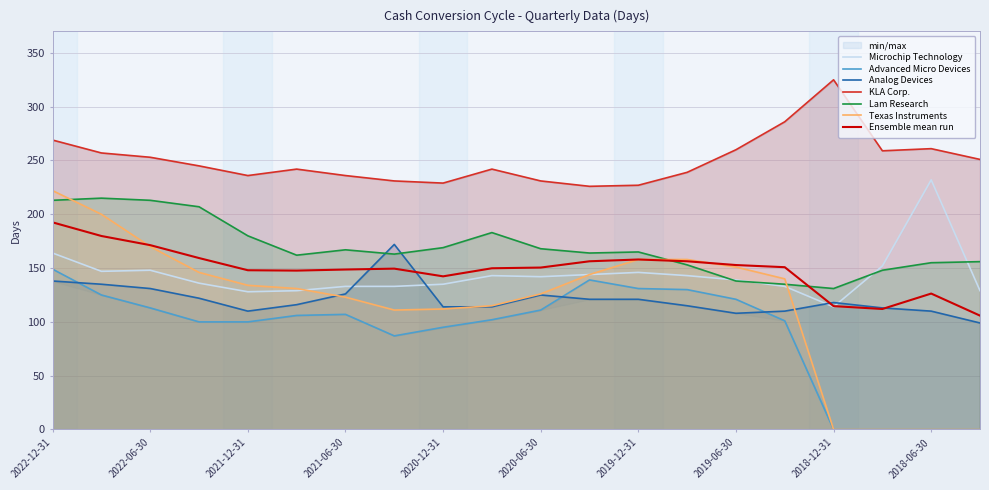

True or false: Lam Research and Advanced Micro Devices cross at least once.

False